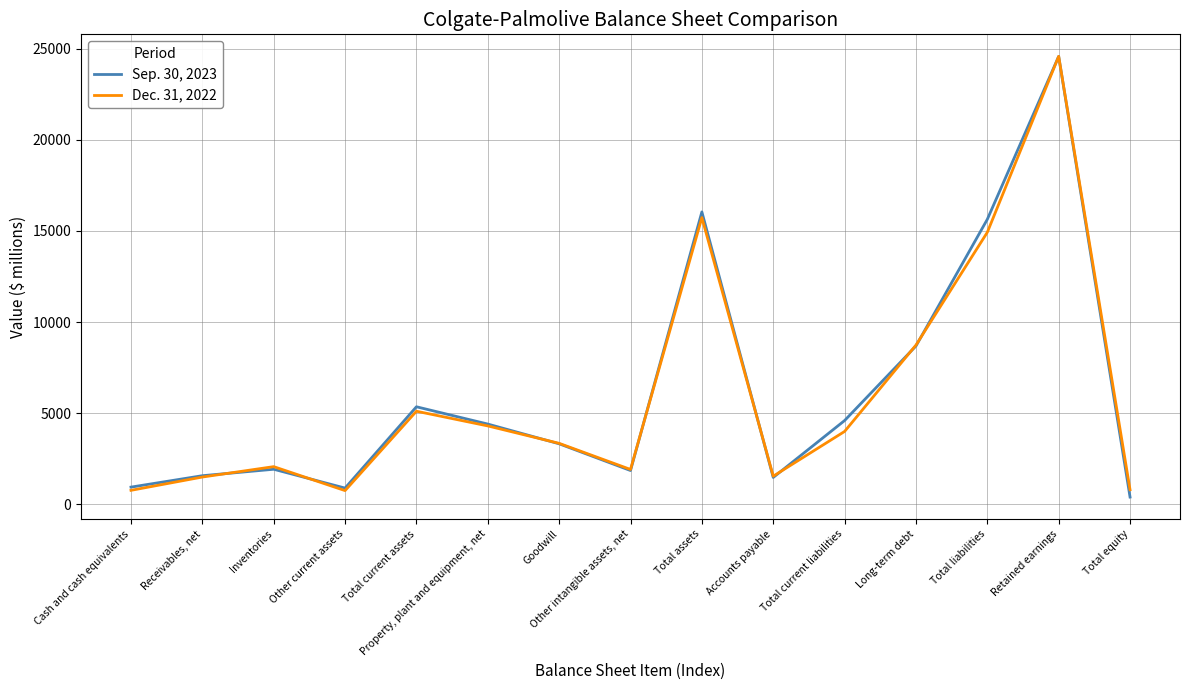

What is the difference between the maximum and minimum values in the Sep. 30, 2023 series?

24165